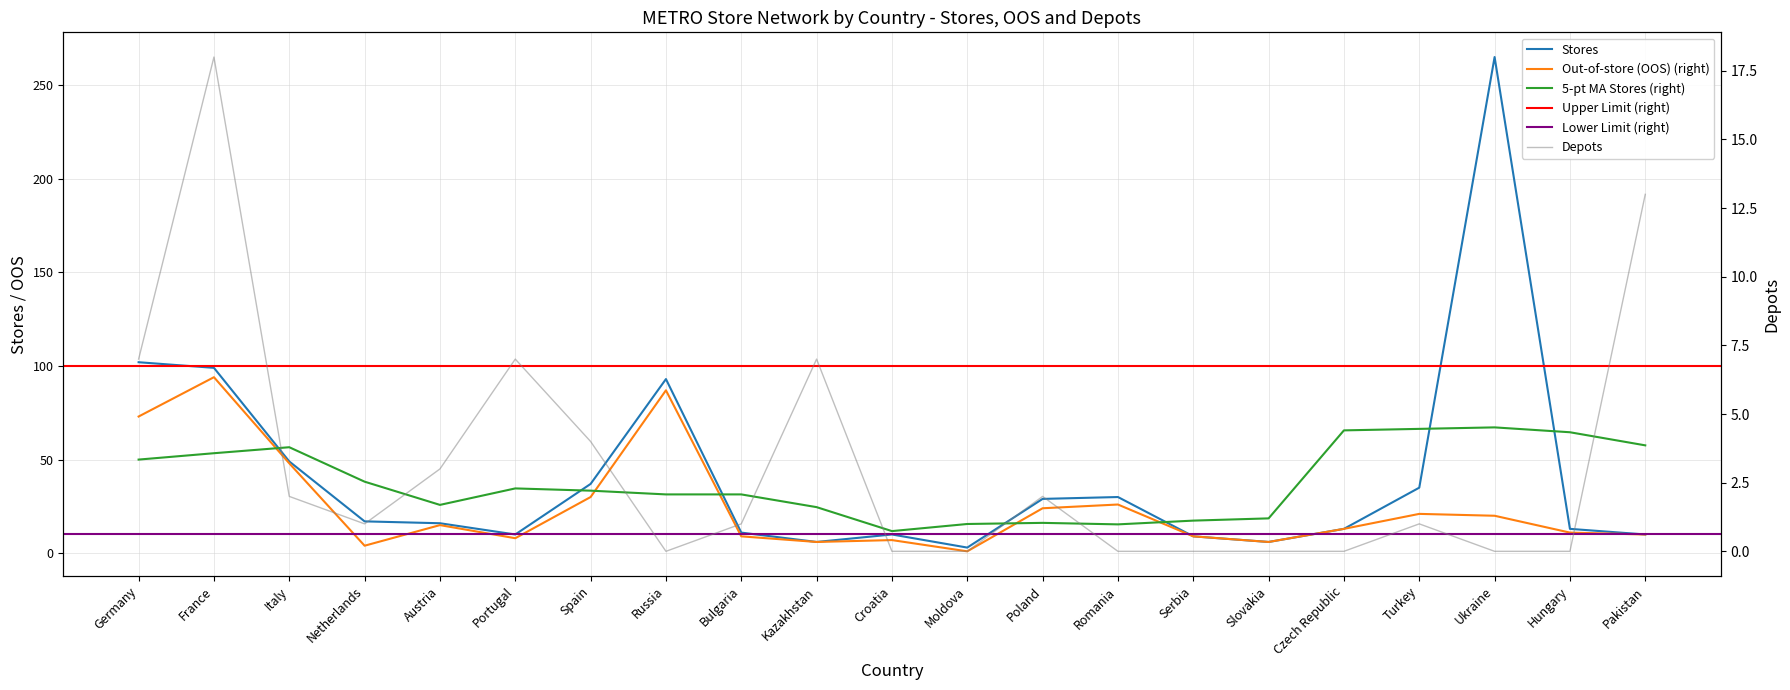

How many interior local valleys does the Stores series have?

4